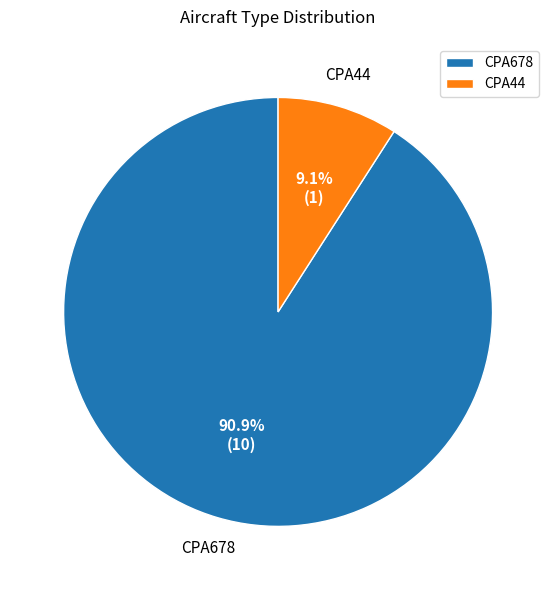

How many slices are in this pie chart?

2